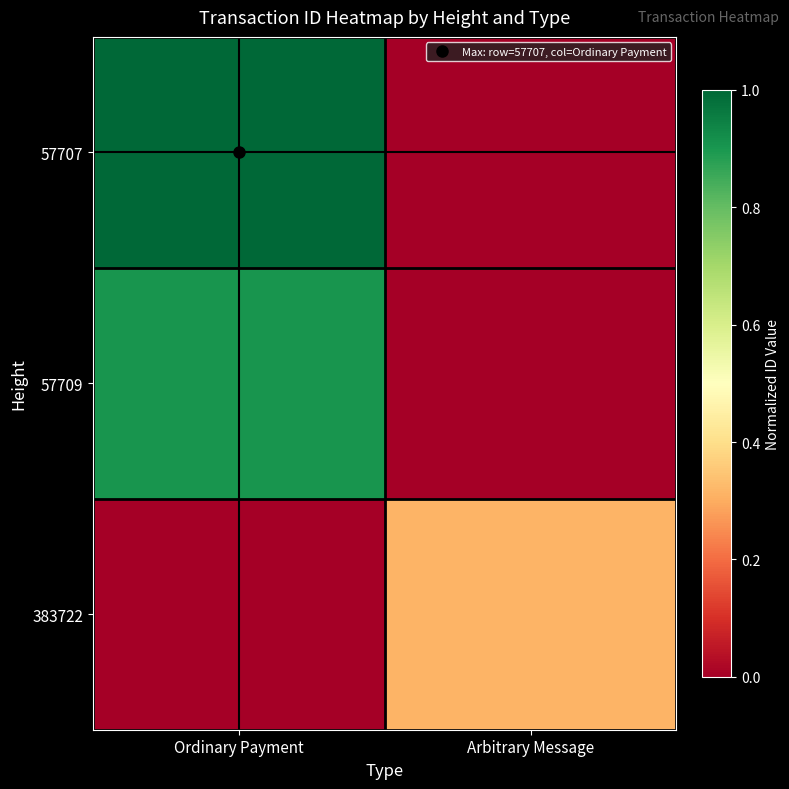

Between Ordinary Payment and Arbitrary Message, which series saw the biggest shift?

57707